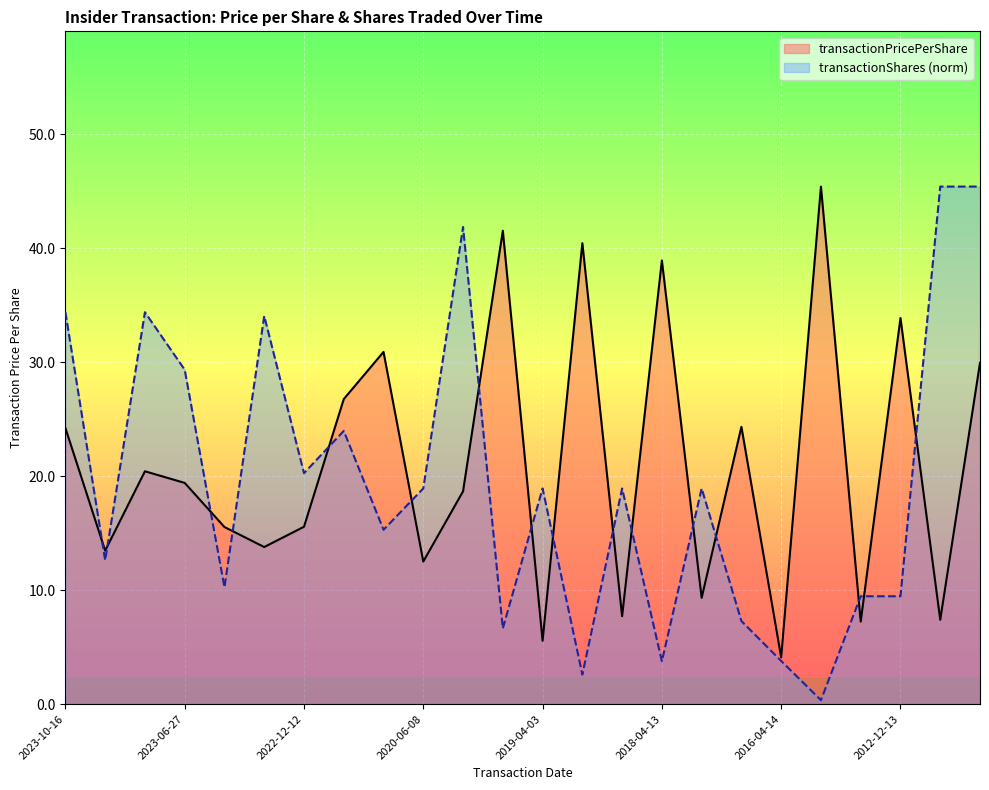

How many lines are shown in the chart?

2